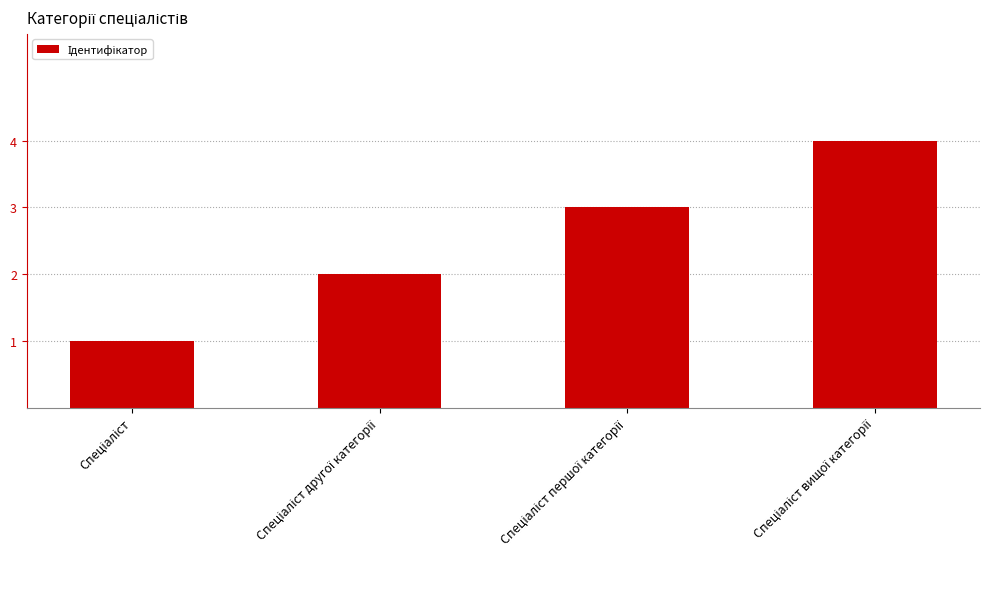

Are the bars grouped side by side (vs. stacked)?

No